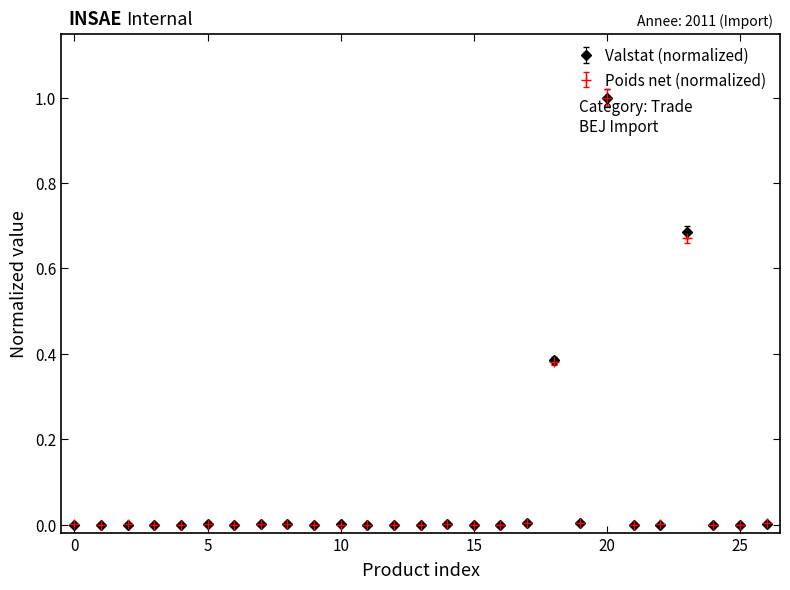

What is the maximum value shown in the chart?

1.0